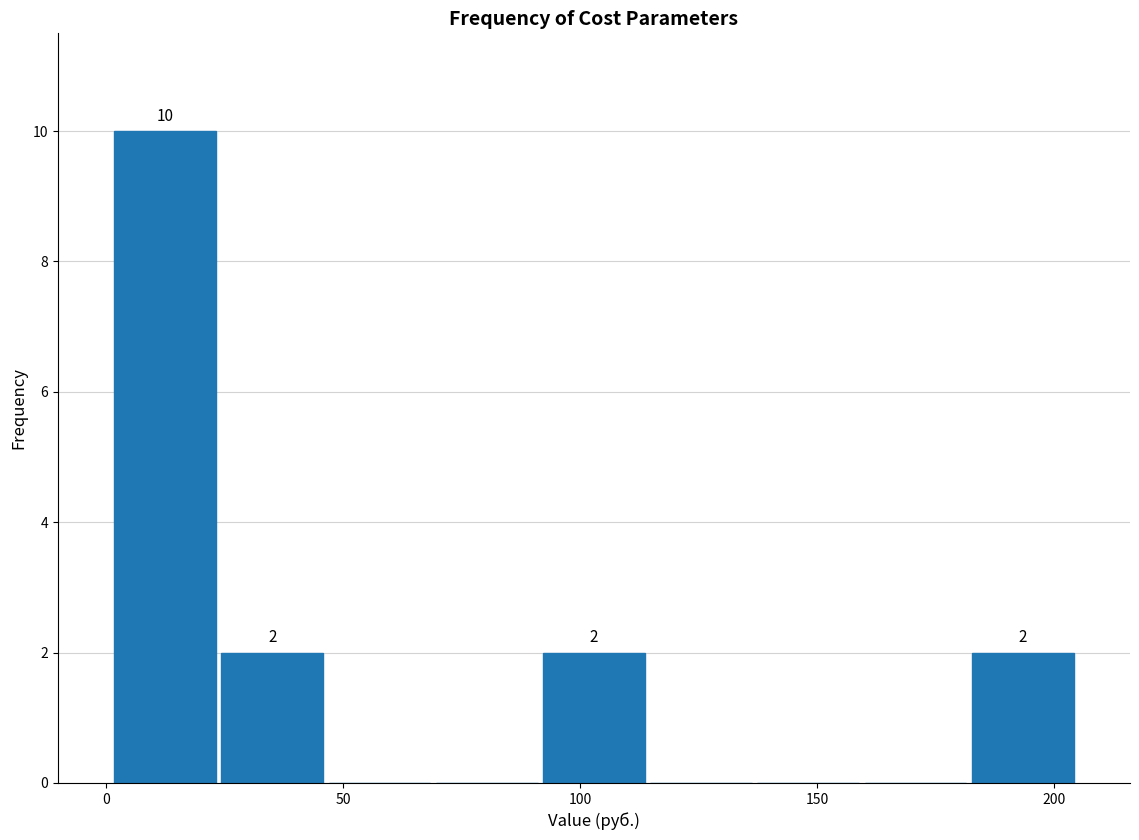

Which range on the x-axis has the tallest bar?

0 to 25